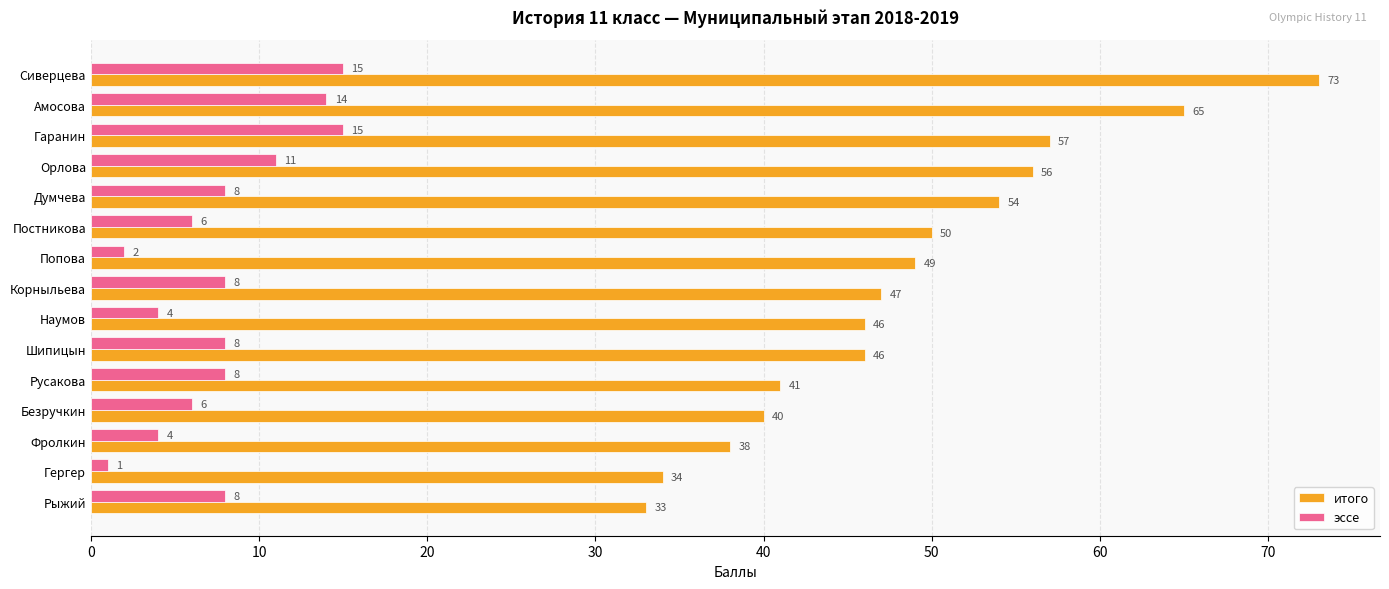

What is the average value of the эссе series?

8